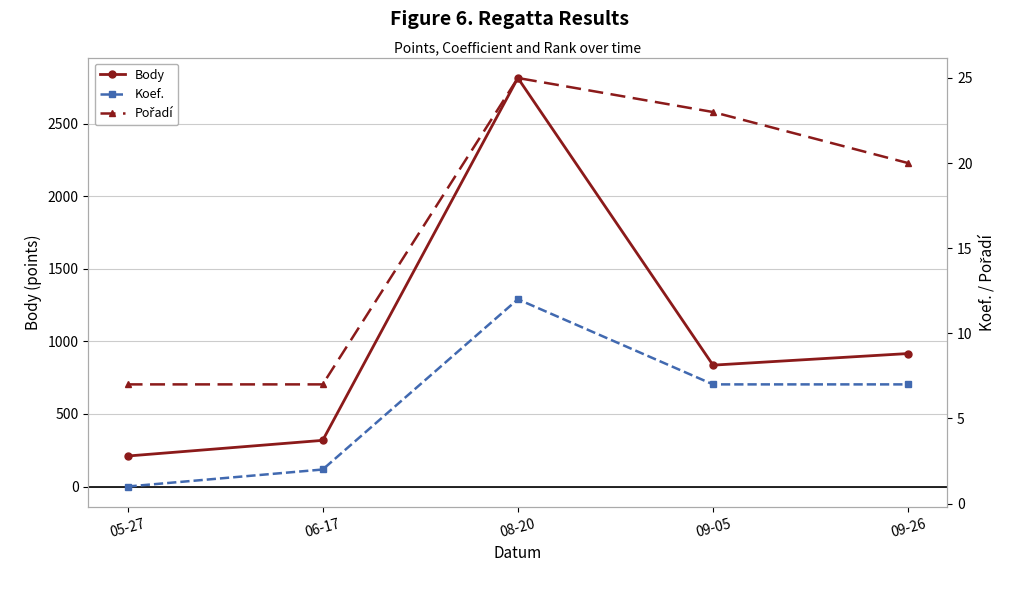

What is the total value across all series at 09-05?

866